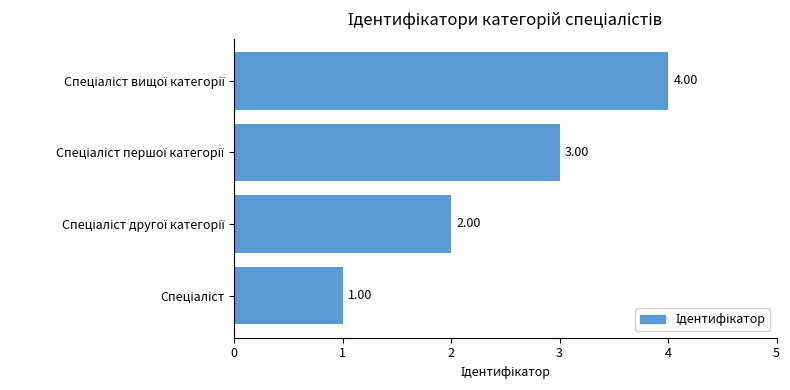

What is the difference between the maximum and minimum values?

3